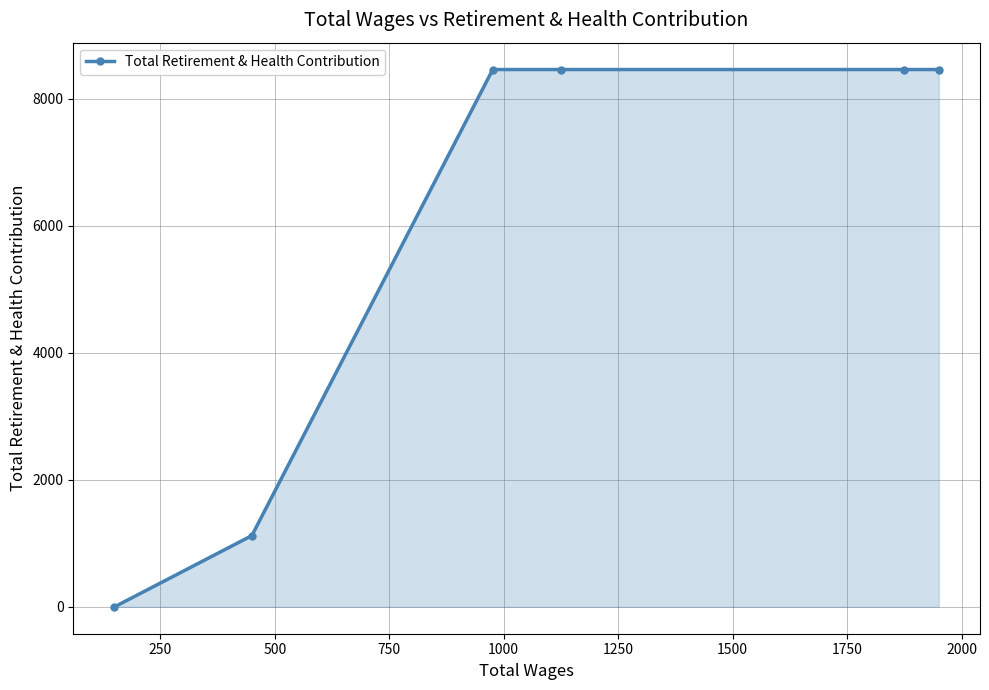

True or false: the data has more than 2 interior local peaks.

False